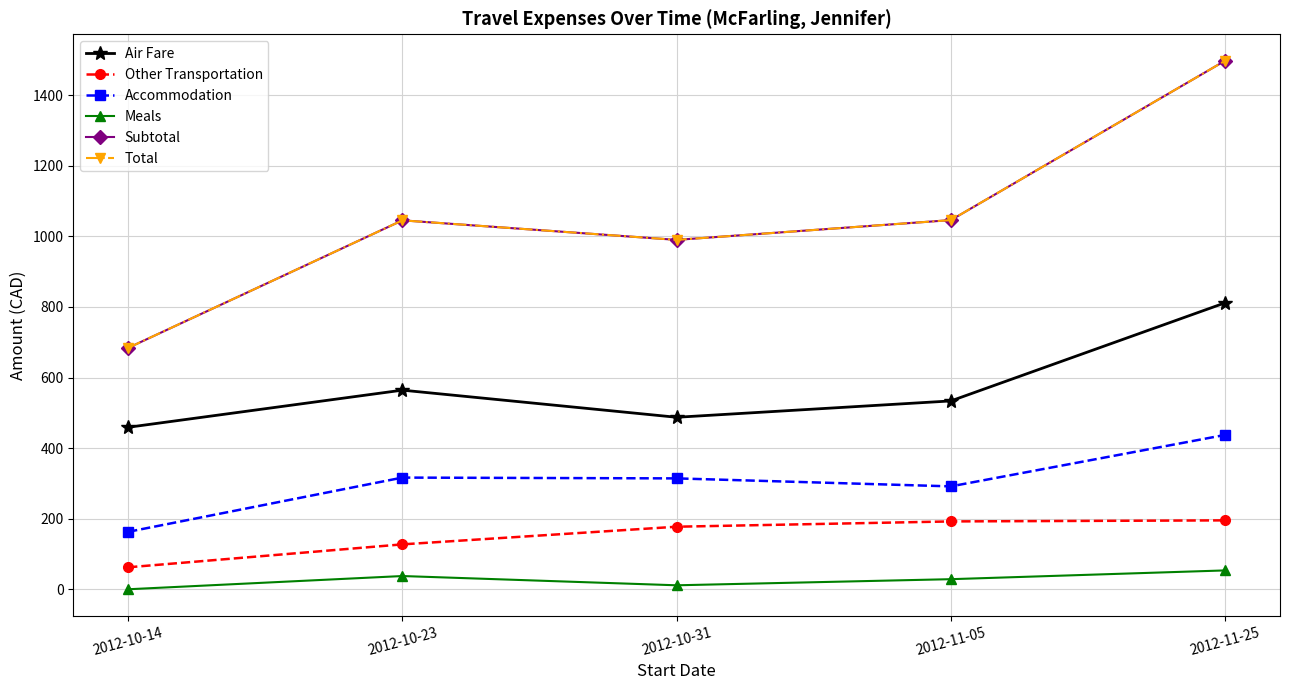

Does the chart have visible grid lines?

Yes